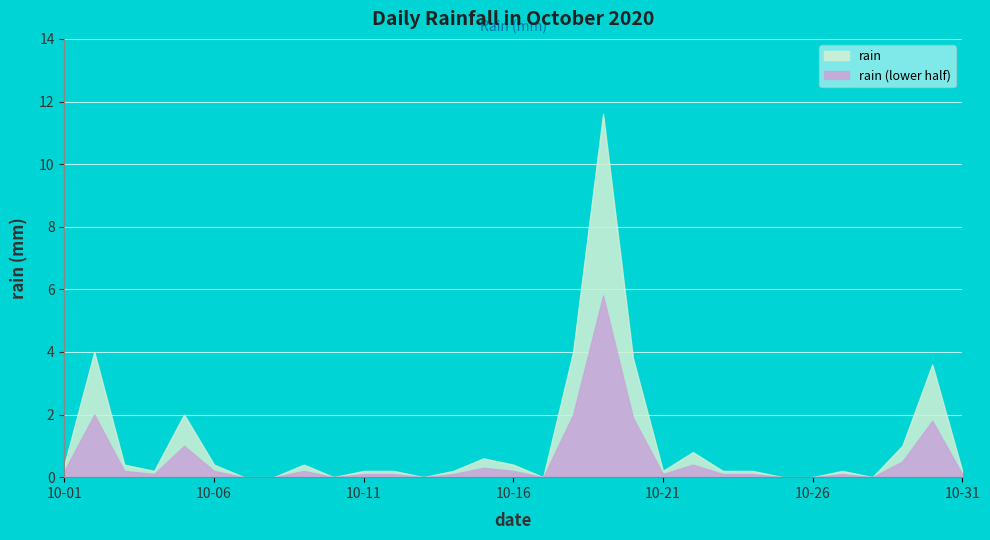

True or false: the data has more than 0 interior local peaks.

True